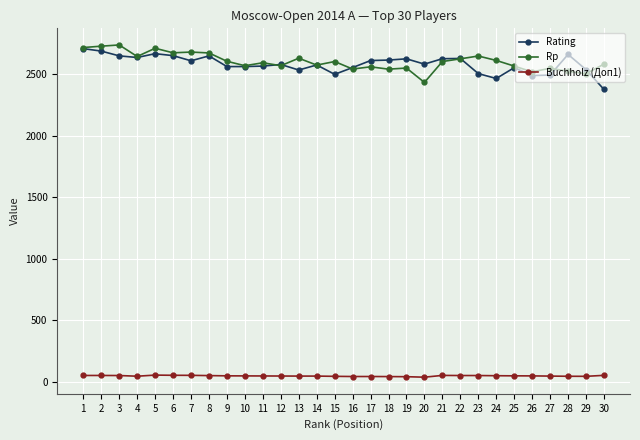

How many lines are shown in the chart?

3